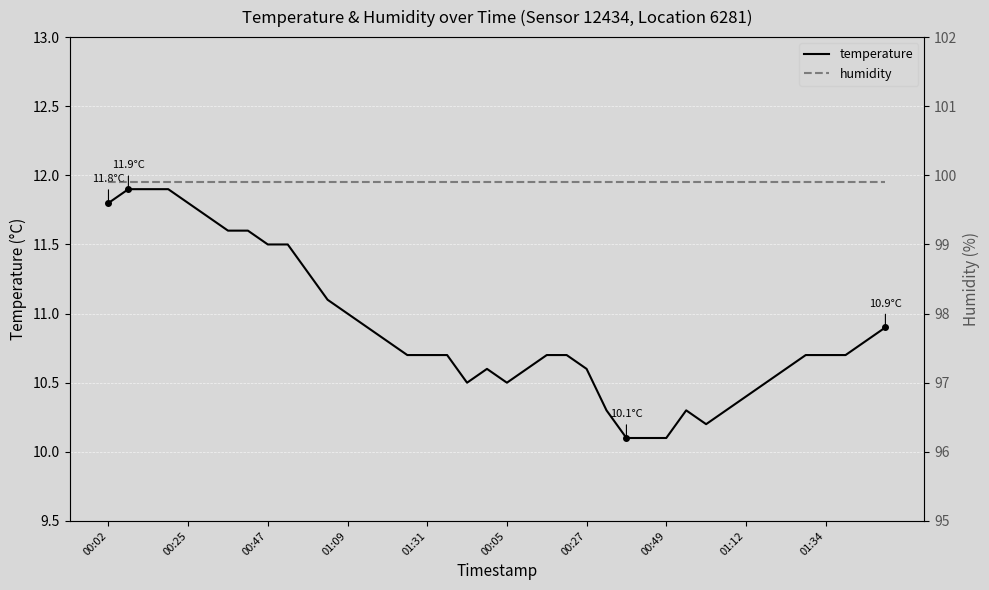

What is the lowest value of the temperature series?

10.1